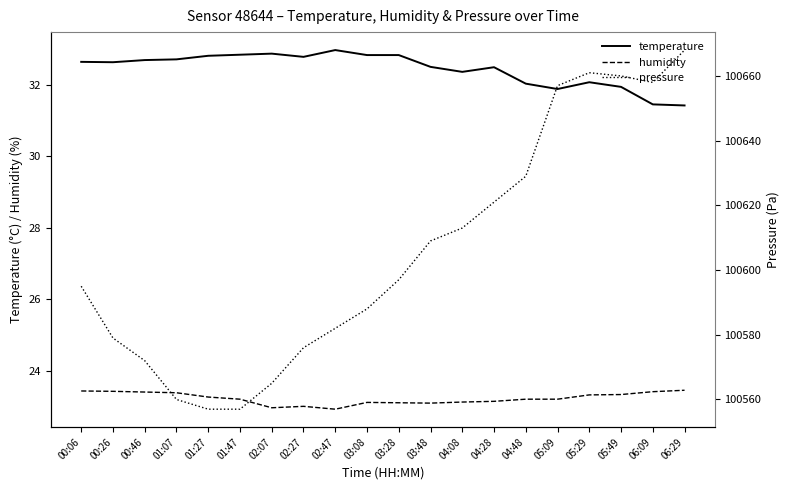

Read the humidity value at 04:48.

23.2